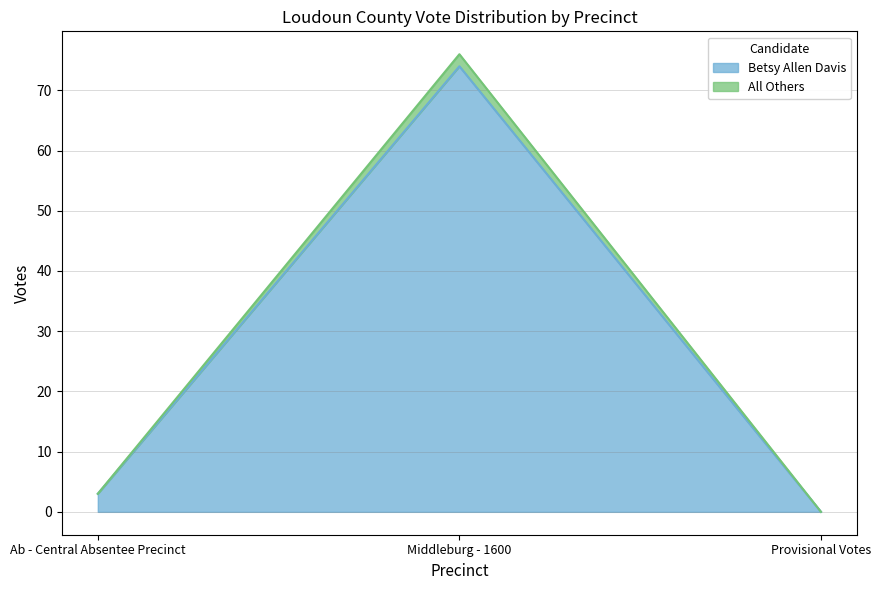

What is the value of the Betsy Allen Davis point at the 1st from the left?

3